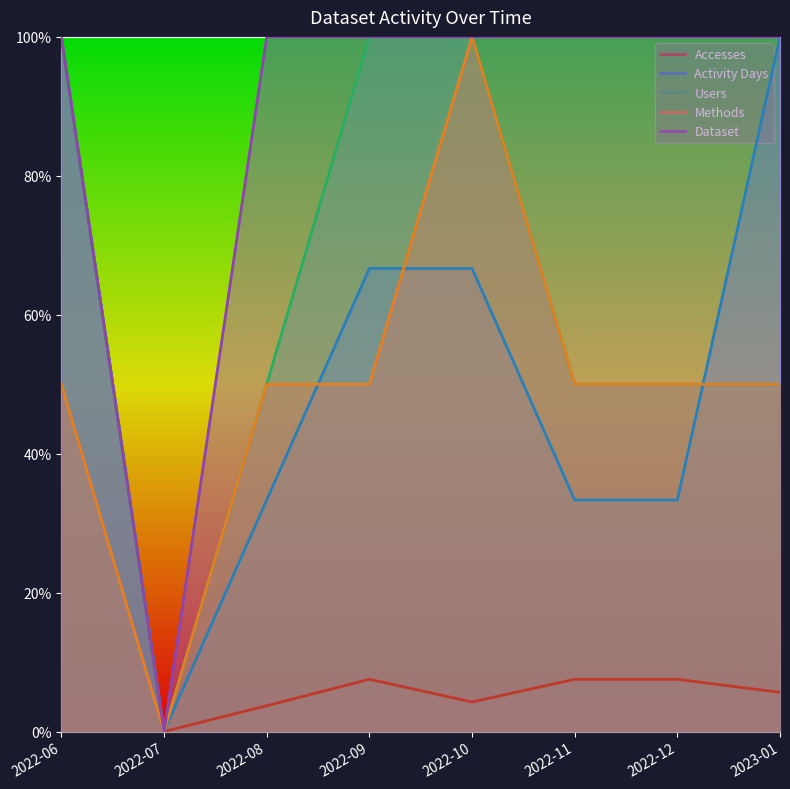

True or false: Methods and Dataset cross at least once.

False